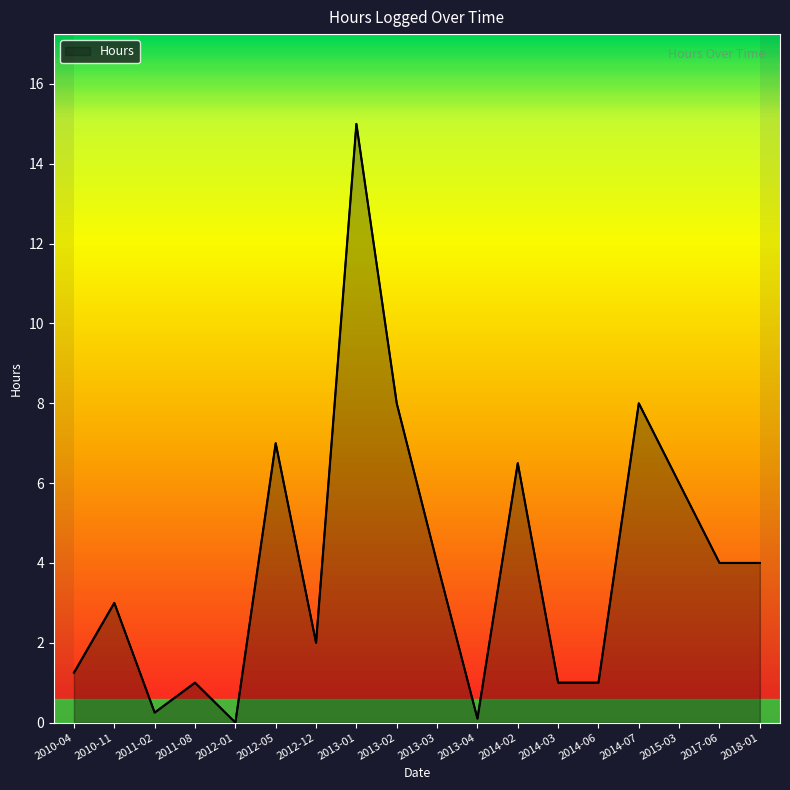

What is the difference between the values at 2010-11 and 2013-01?

12.0